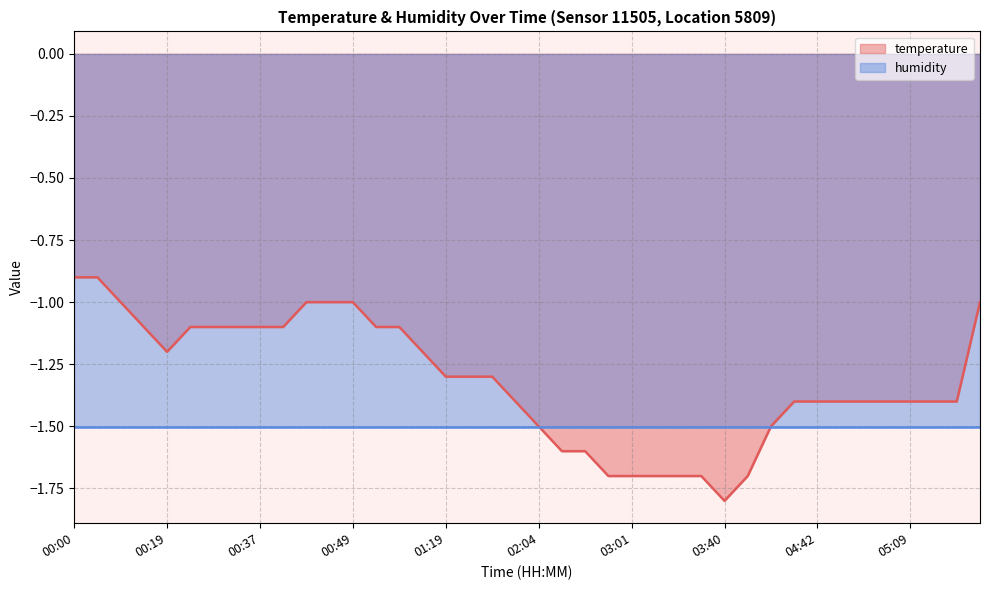

List the labels in order of value, smallest first.

03:40, 02:58, 03:01, 03:06, 03:11, 03:35, 04:05, 02:23, 02:29, 02:04, 04:20, 01:41, 04:25, 04:42, 04:59, 05:02, 05:04, 05:09, 05:24, 05:26, 01:19, 01:24, 01:29, 00:19, 01:07, 00:12, 00:29, 00:32, 00:34, 00:37, 00:39, 00:54, 00:57, 00:10, 00:44, 00:47, 00:49, 05:56, 00:00, 00:02